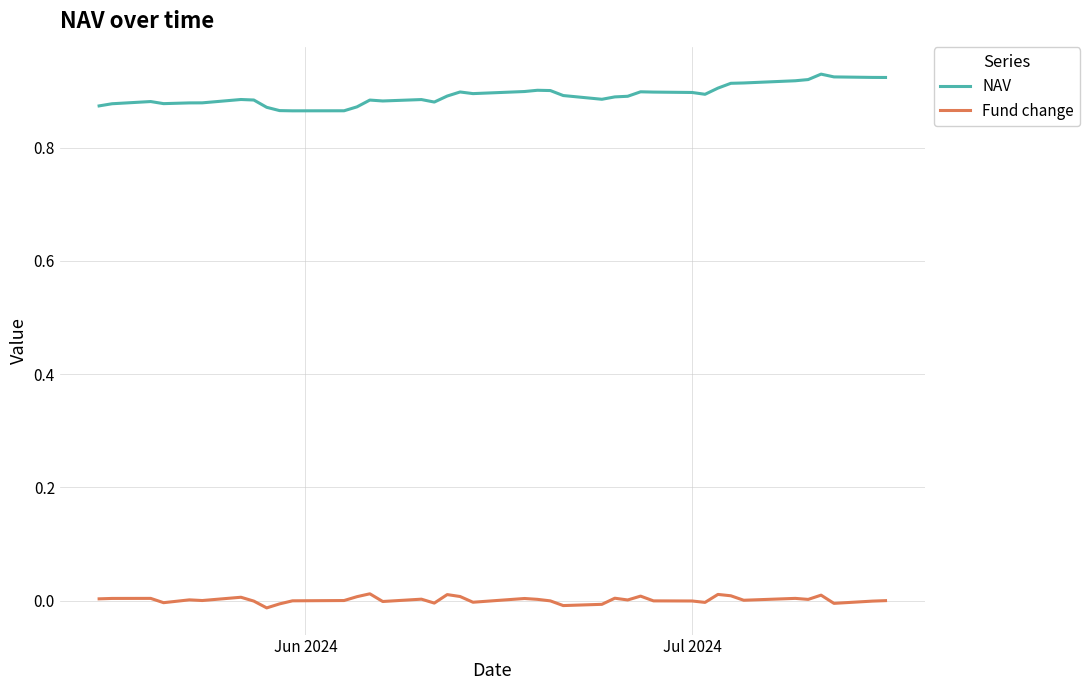

Which series has the largest total across all categories?

NAV